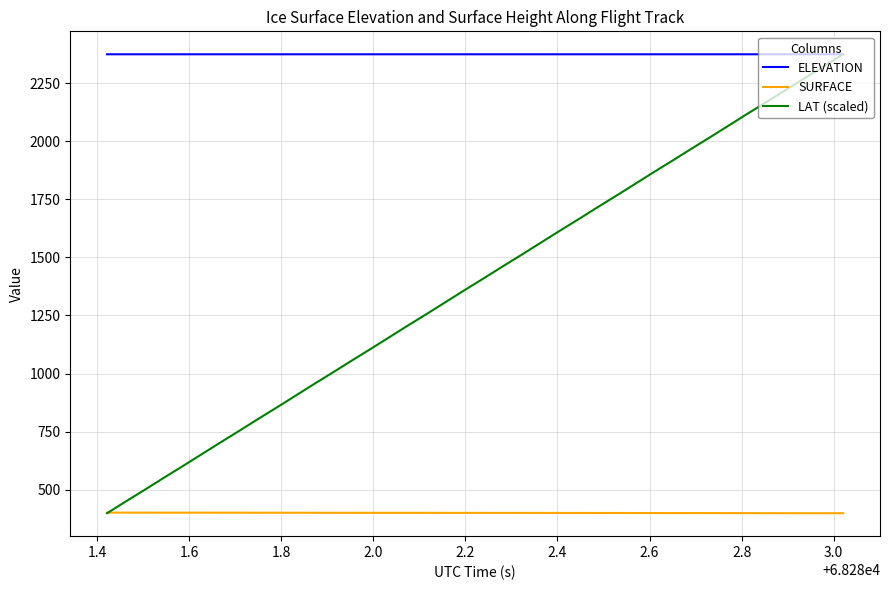

Which series has the widest spread of values?

LAT (scaled)